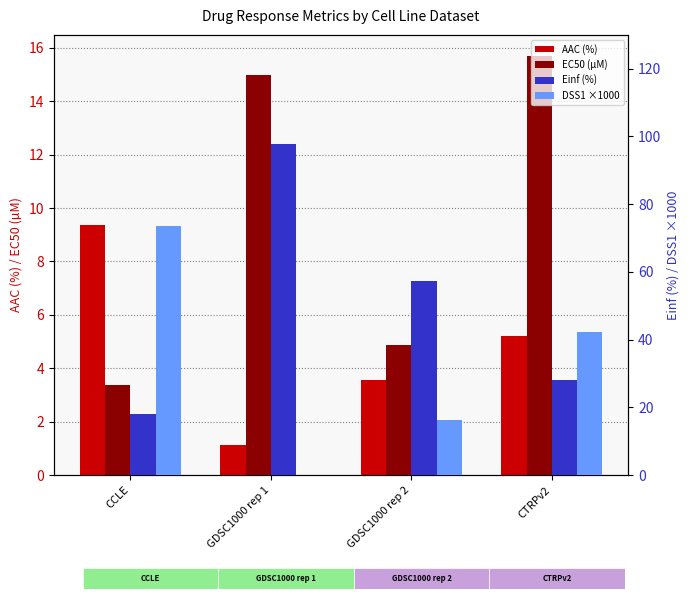

Rank the series at CTRPv2 from highest to lowest value.

DSS1 ×1000, Einf (%), EC50 (µM), AAC (%)